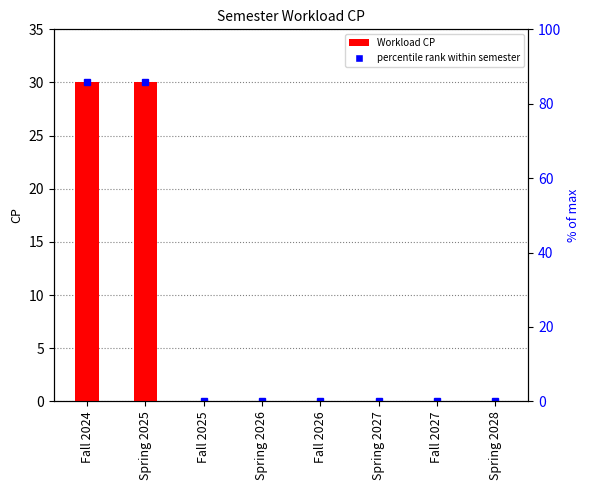

Which label corresponds to the smallest value in the chart?

Fall 2025